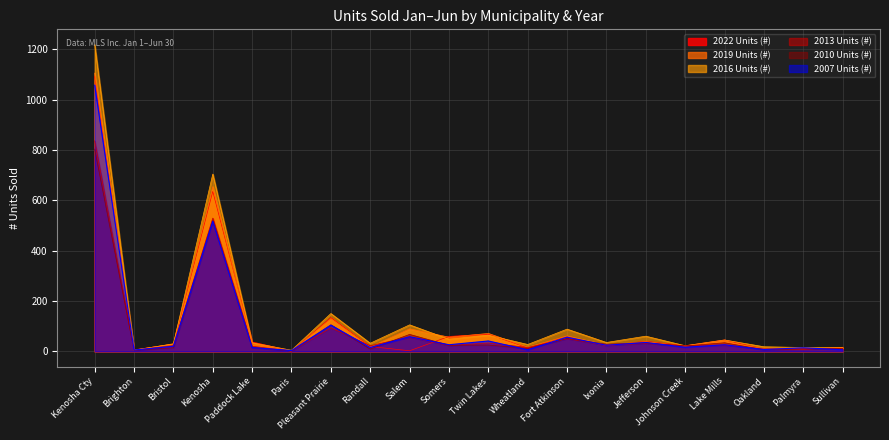

What is the minimum value for 2019 Units (#)?

1